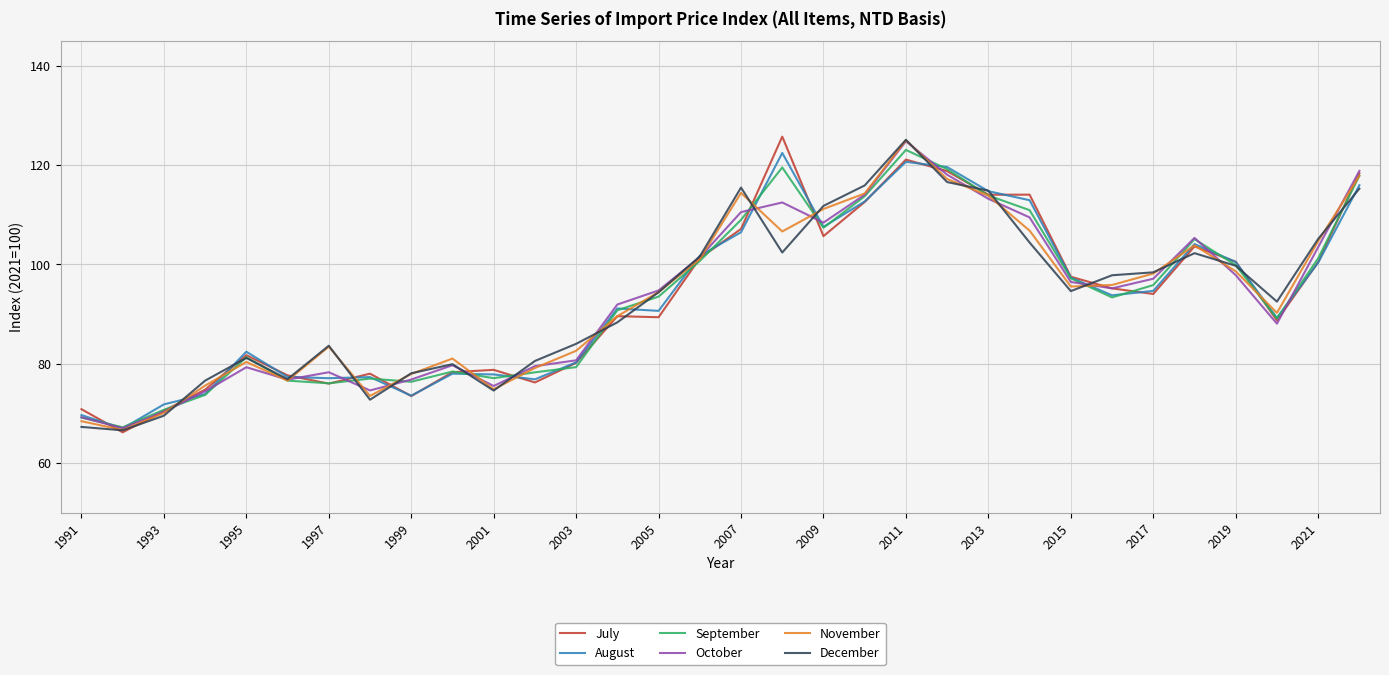

What is the highest value of the November series?

125.0